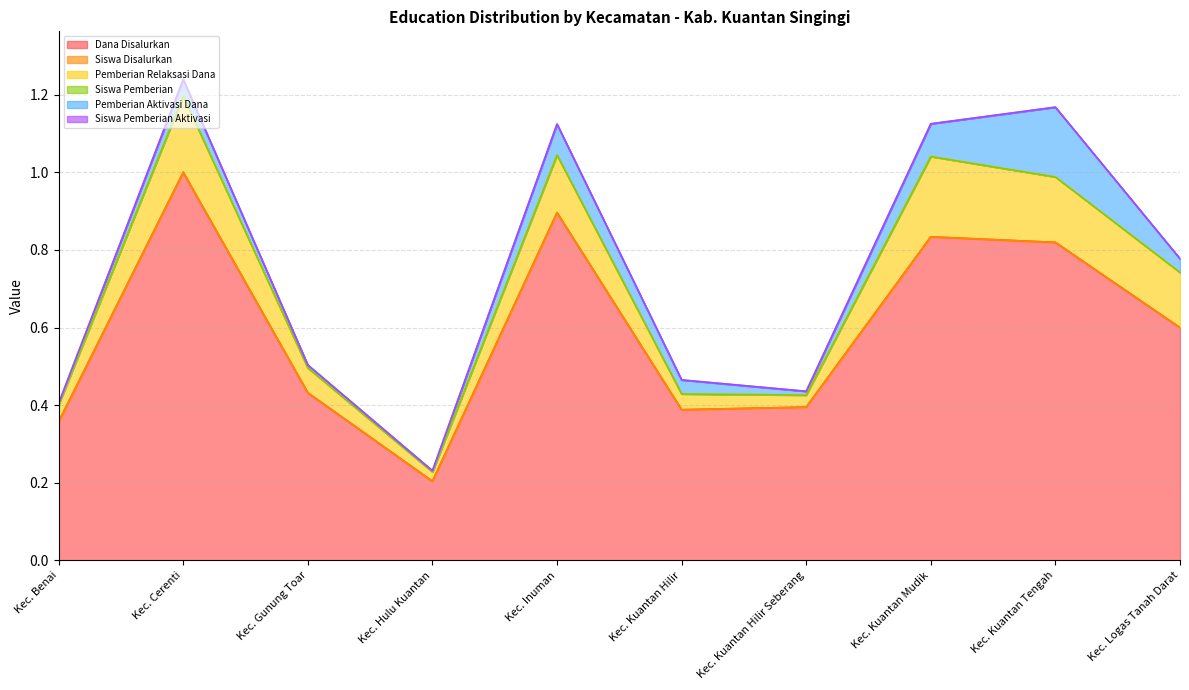

Which category has the lowest value in the Dana Disalurkan series?

Kec. Hulu Kuantan